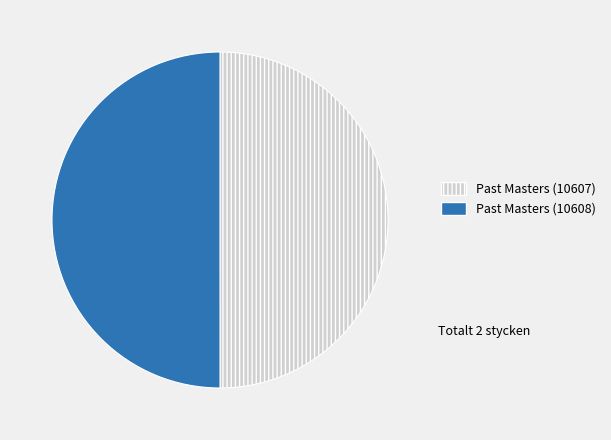

Is it true that Past Masters (10608) is 45% of the pie?

False